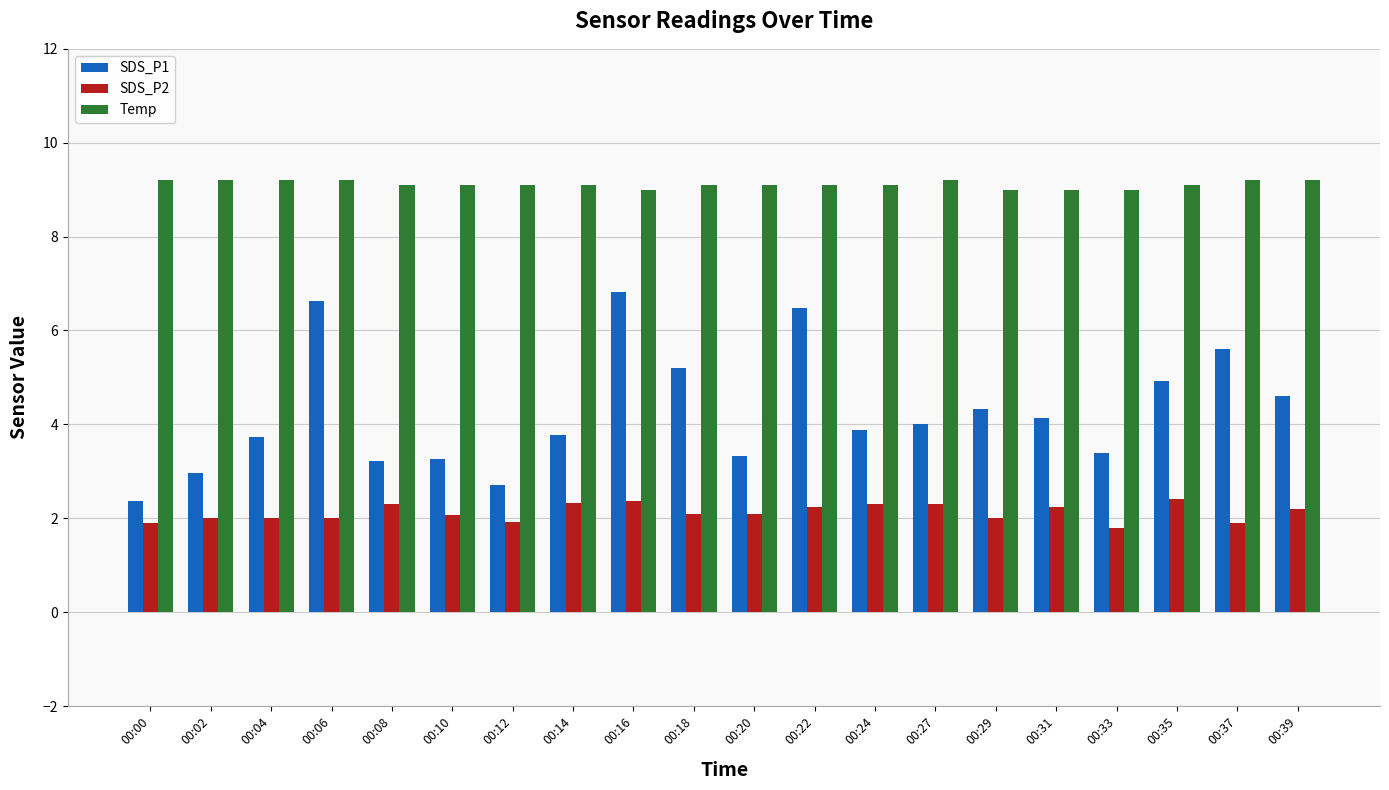

Which series has the widest spread of values?

SDS_P1